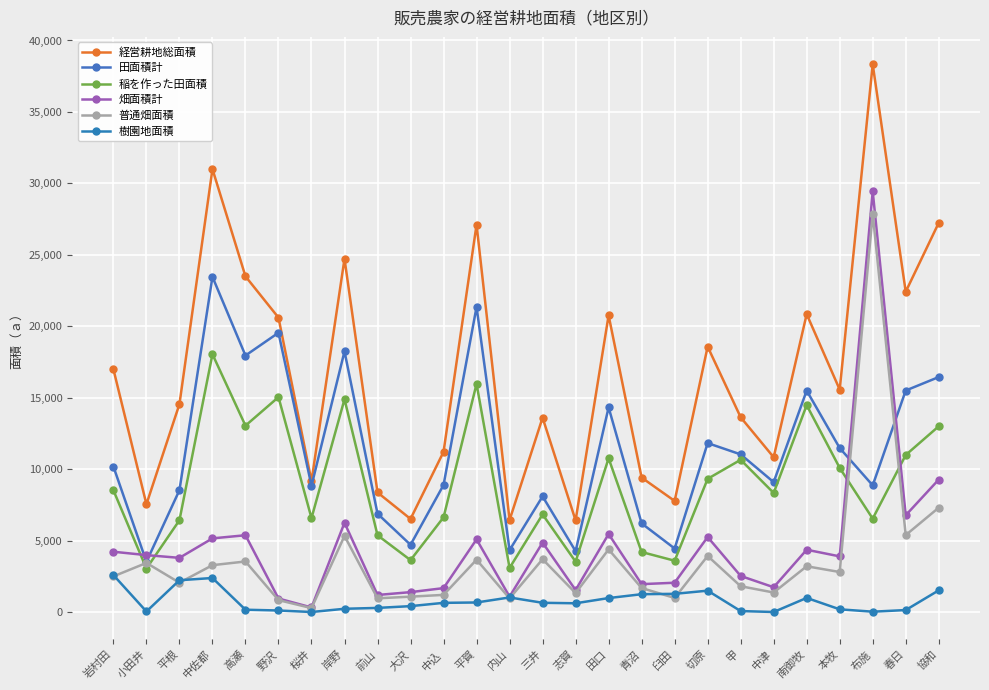

The 普通畑面積 series shows 428 at 志賀. True or false?

False